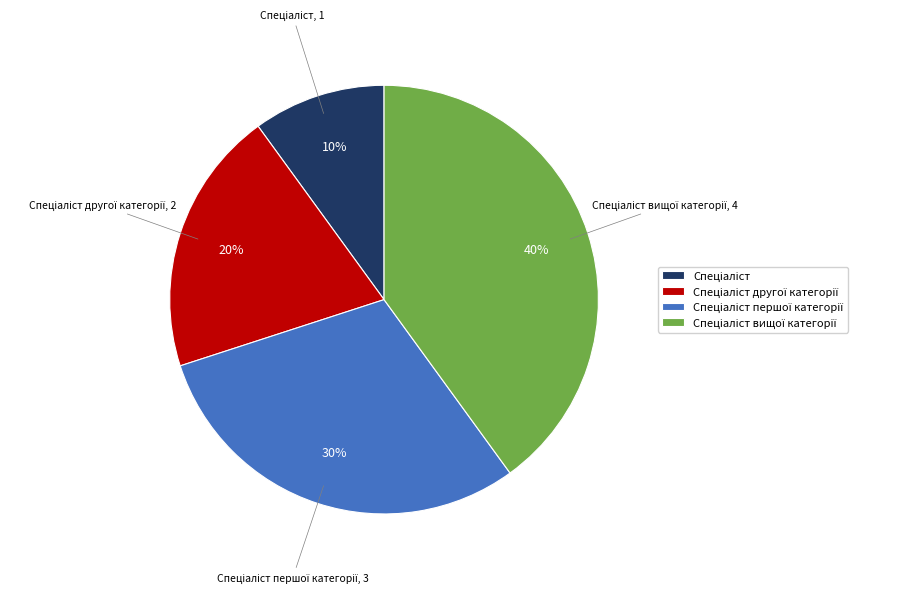

To the nearest percent, what is the difference between the largest and smallest slice percentages?

30%